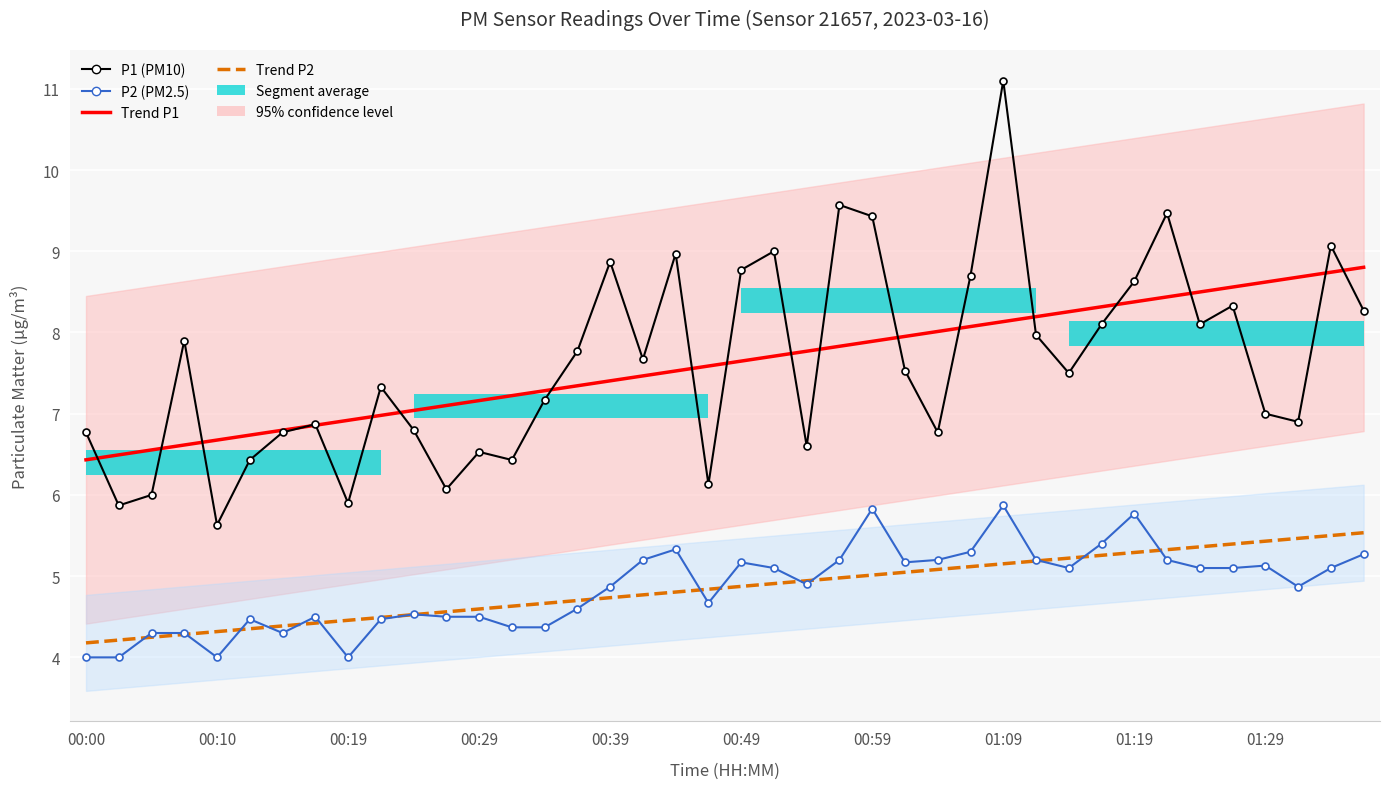

At which category is the sum across all series the highest?

01:09